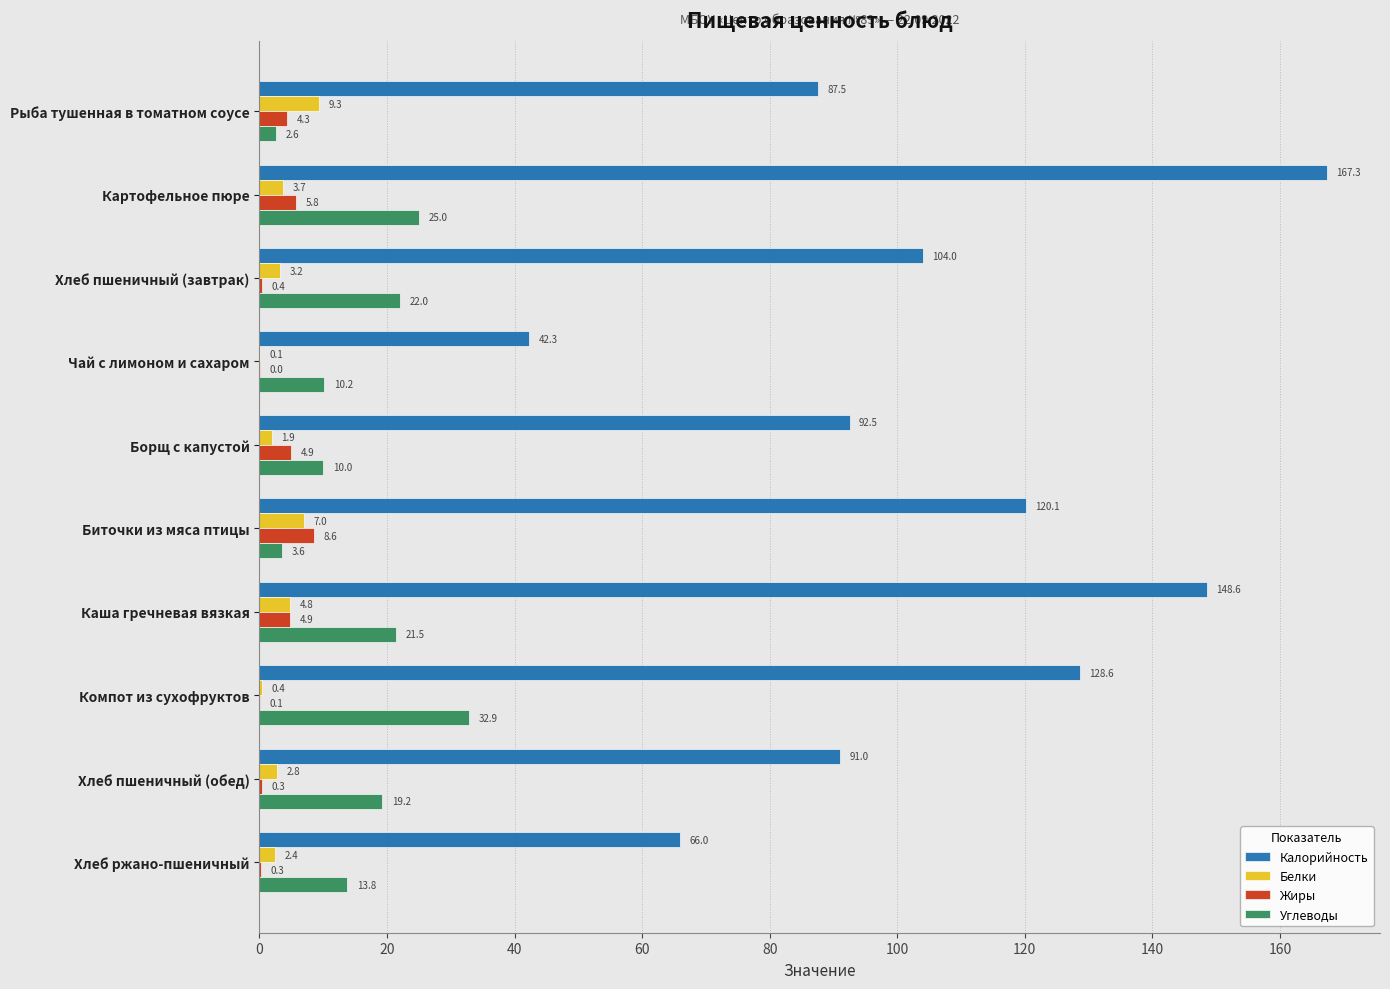

At which category is the sum across all series the highest?

Картофельное пюре